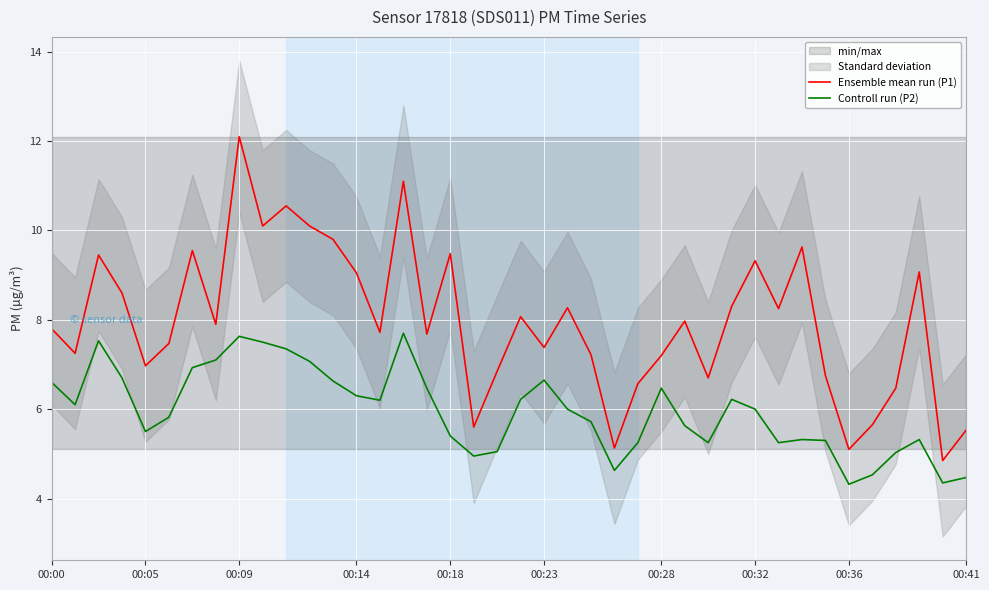

What is the label of the 17th point from the left?

16